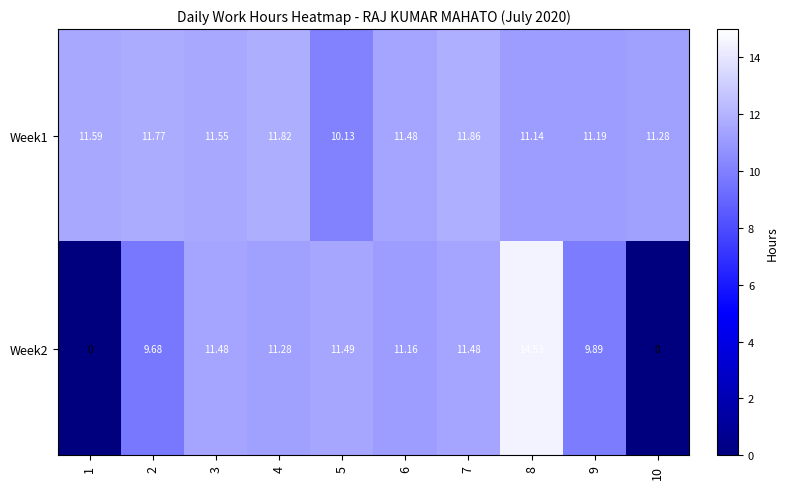

Is the value of Week2 at 5 greater than the value of Week1 at 7?

No